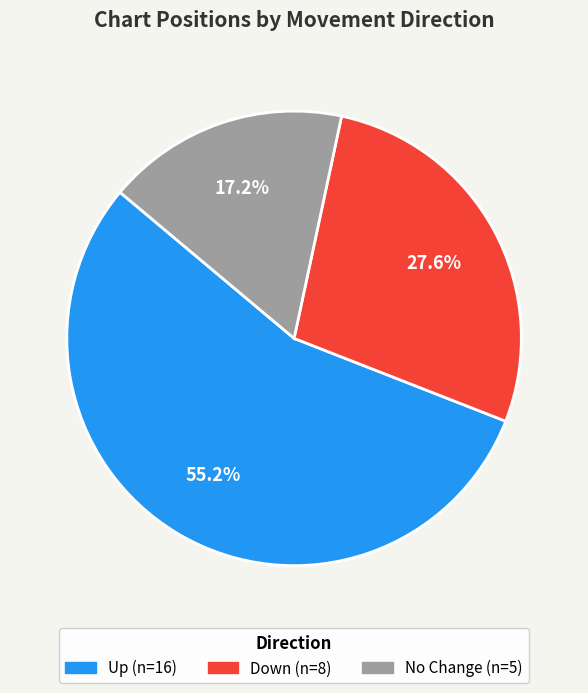

Is there a majority slice in this chart?

Yes